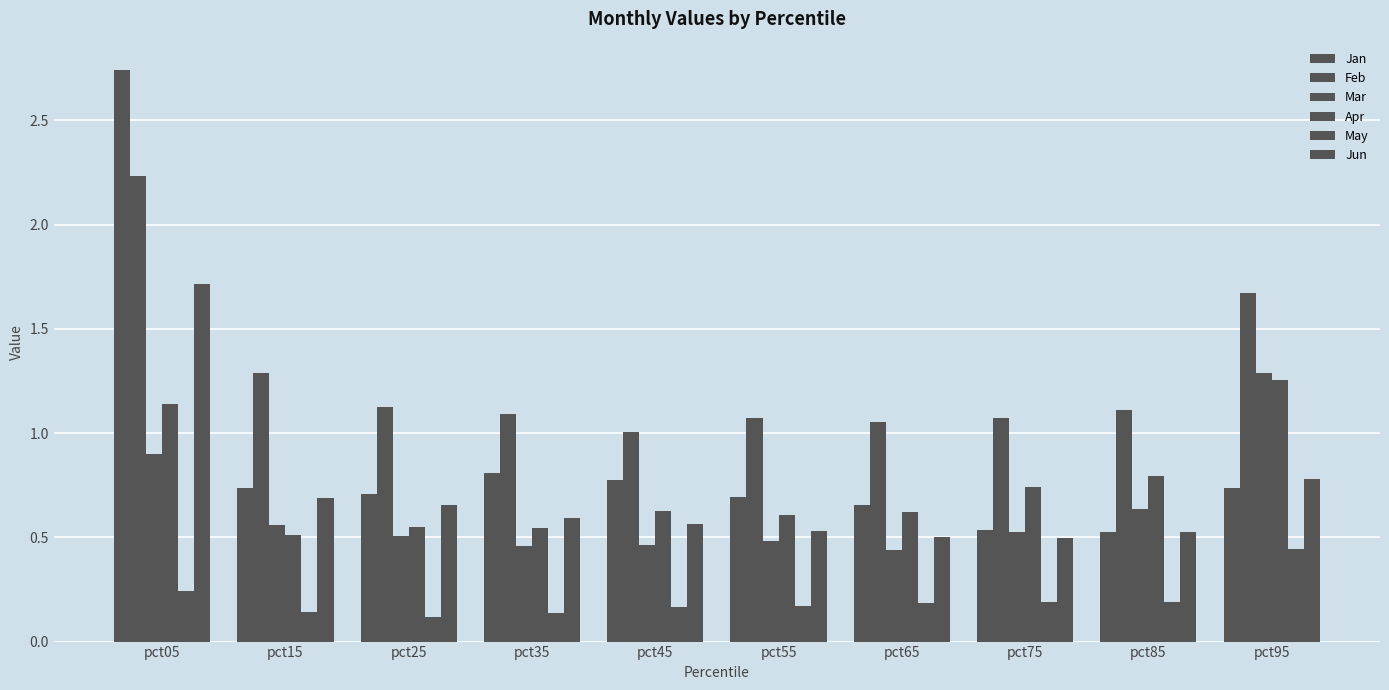

Reading right to left, extract all data points from this chart.

Jan: pct95=0.7	pct85=0.5	pct75=0.5	pct65=0.7	pct55=0.7	pct45=0.8	pct35=0.8	pct25=0.7	pct15=0.7	pct05=2.7
Feb: pct95=1.7	pct85=1.1	pct75=1.1	pct65=1.1	pct55=1.1	pct45=1.0	pct35=1.1	pct25=1.1	pct15=1.3	pct05=2.2
Mar: pct95=1.3	pct85=0.6	pct75=0.5	pct65=0.4	pct55=0.5	pct45=0.5	pct35=0.5	pct25=0.5	pct15=0.6	pct05=0.9
Apr: pct95=1.3	pct85=0.8	pct75=0.7	pct65=0.6	pct55=0.6	pct45=0.6	pct35=0.5	pct25=0.5	pct15=0.5	pct05=1.1
May: pct95=0.4	pct85=0.2	pct75=0.2	pct65=0.2	pct55=0.2	pct45=0.2	pct35=0.1	pct25=0.1	pct15=0.1	pct05=0.2
Jun: pct95=0.8	pct85=0.5	pct75=0.5	pct65=0.5	pct55=0.5	pct45=0.6	pct35=0.6	pct25=0.7	pct15=0.7	pct05=1.7